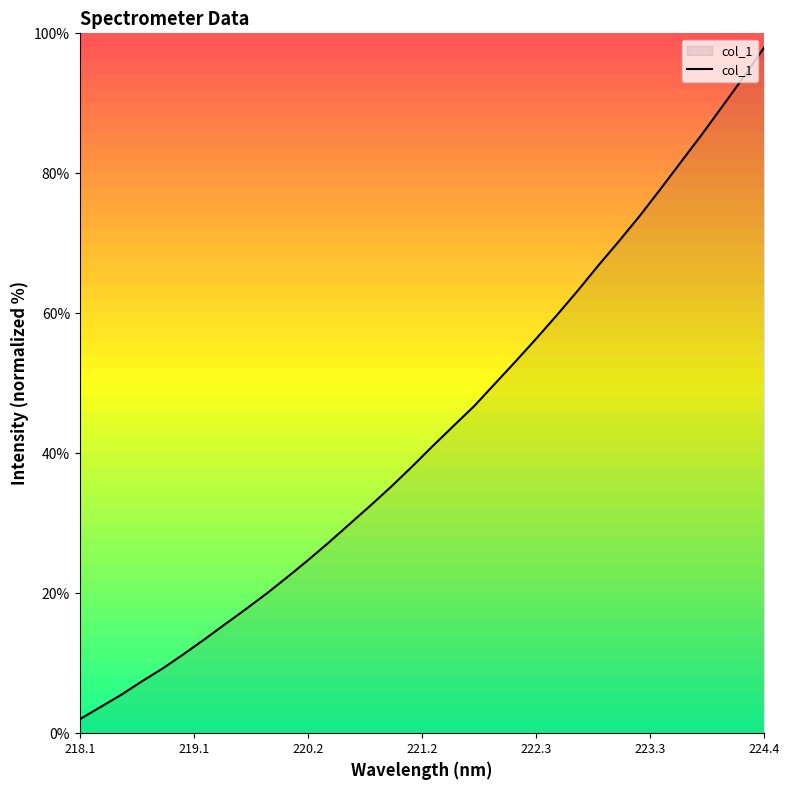

What is the minimum value shown in the chart?

2.0